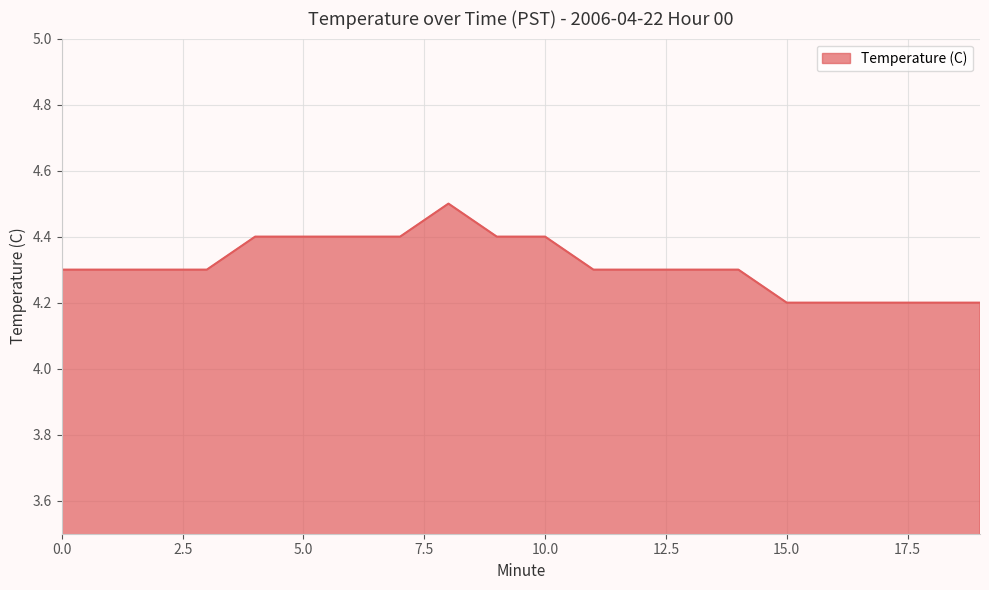

What is the greatest value displayed?

4.5